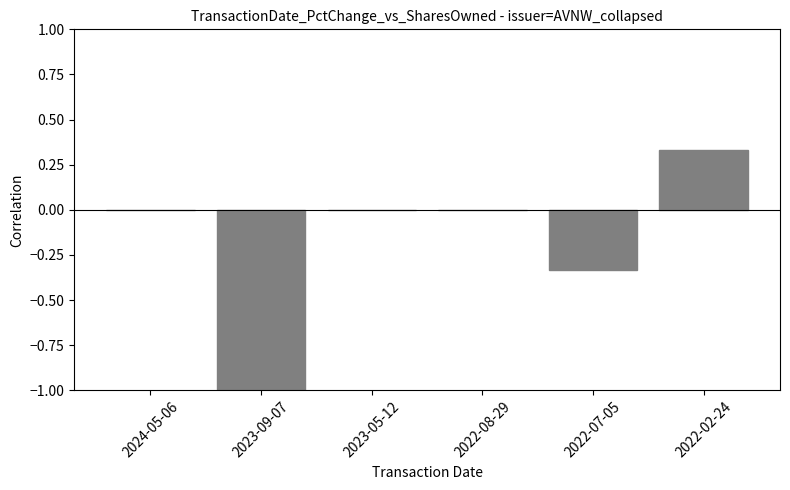

What is the sum of the values at 2022-02-24 and 2023-09-07?

-0.7